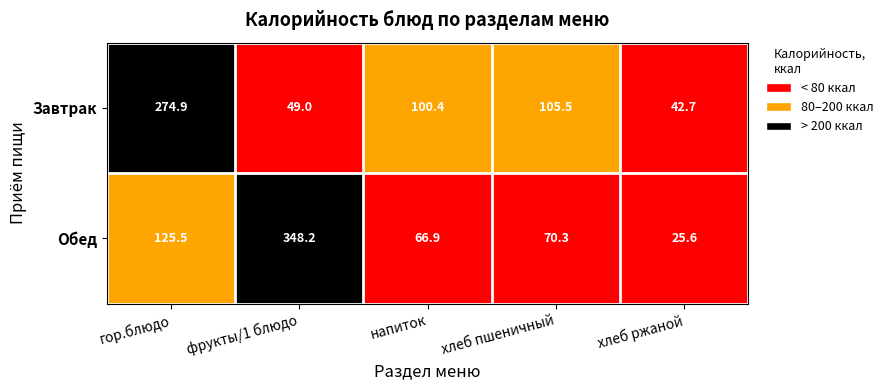

What is the sum of the Обед values at фрукты/1 блюдо and хлеб ржаной?

373.8